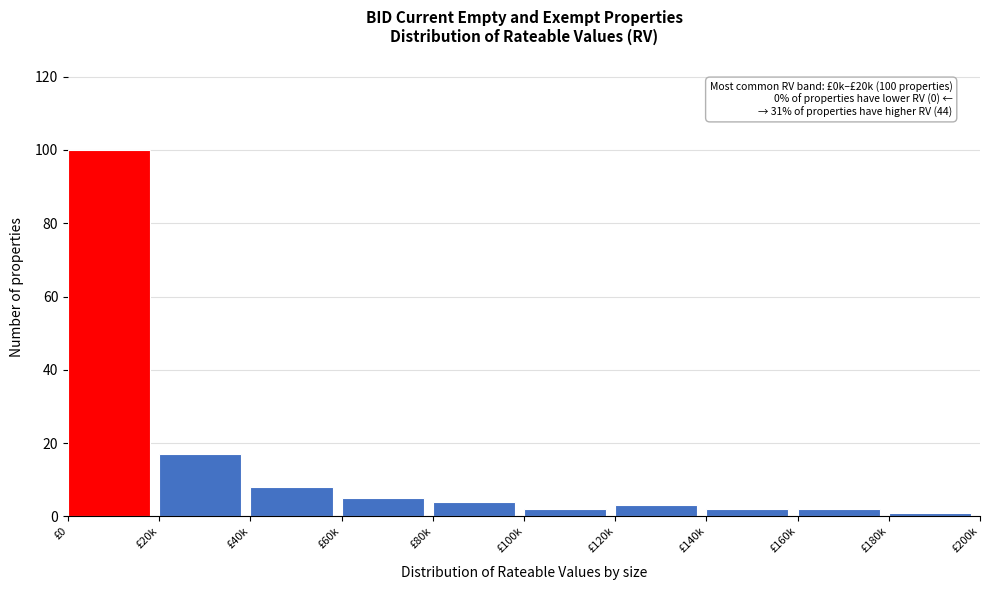

Reading left to right, what are all the values shown in this chart?

100	17	8	5	4	2	3	2	2	1